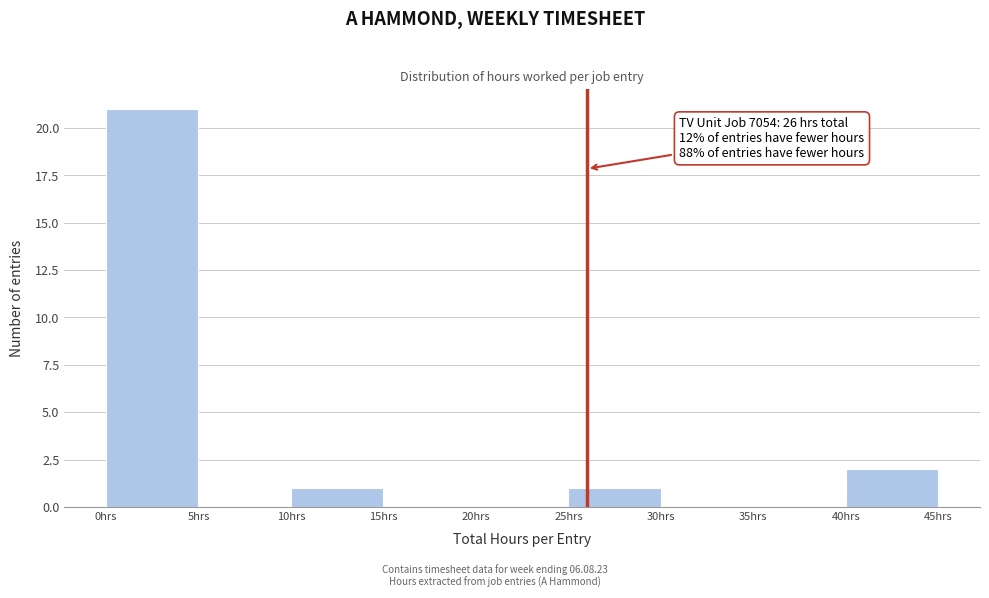

Over which range of the x-axis is the bar tallest?

0 to 5